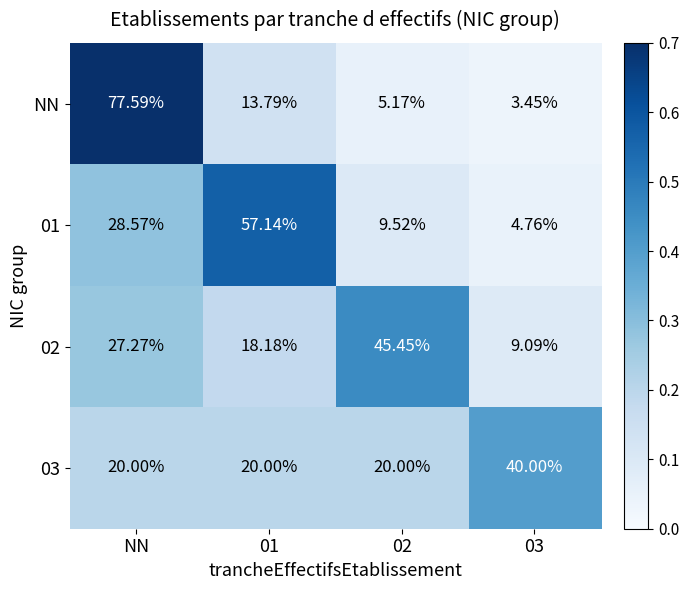

Which label corresponds to the largest value in the chart?

NN